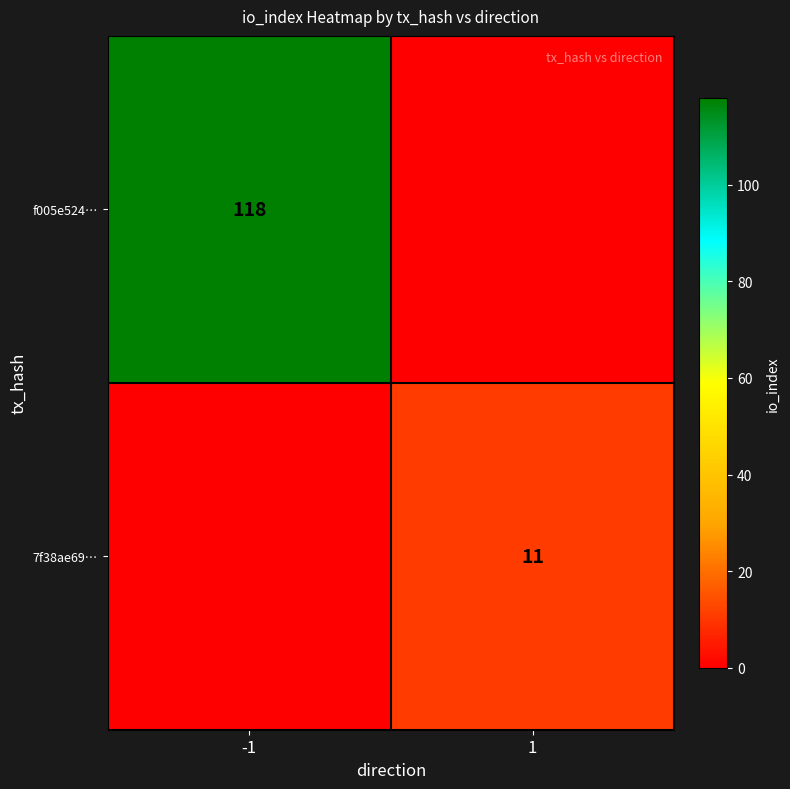

Is it true that f005e524… equals 74 at -1?

False